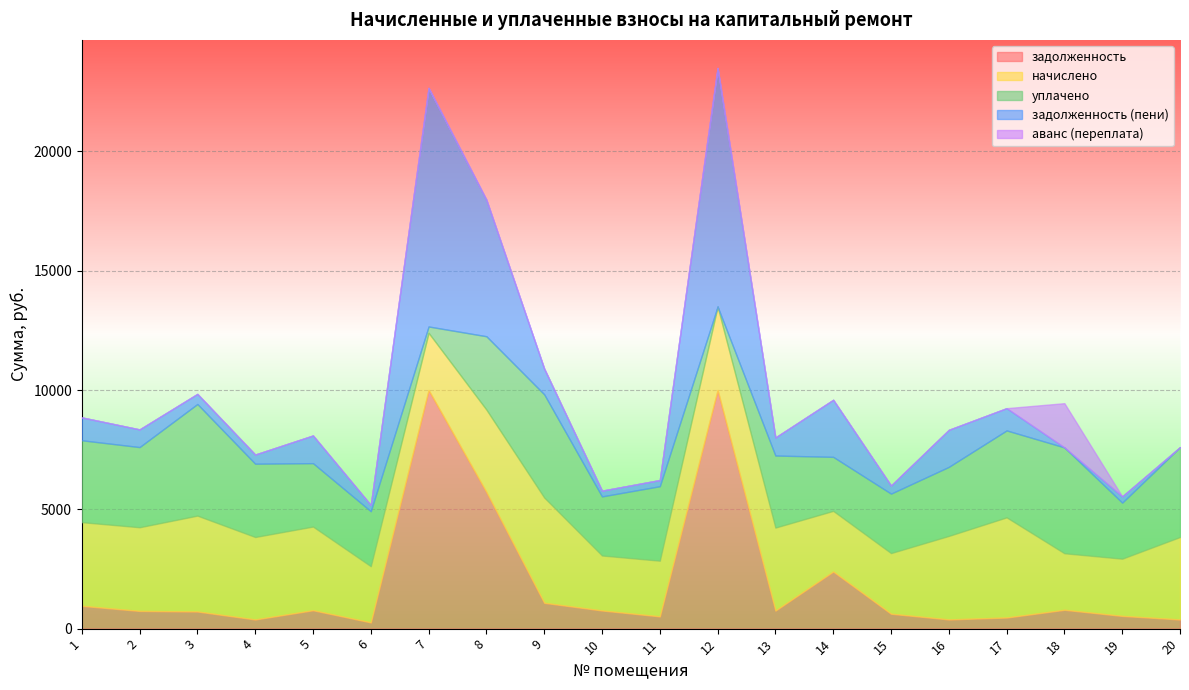

How many distinct data groups are displayed?

5